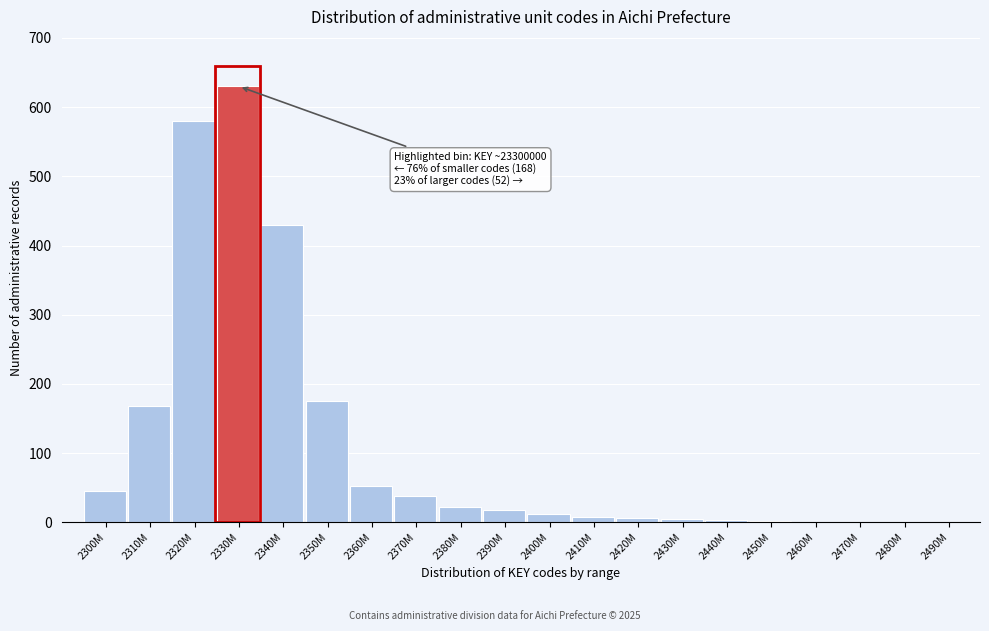

What is the sum of the values at 2320M and 2370M?

618